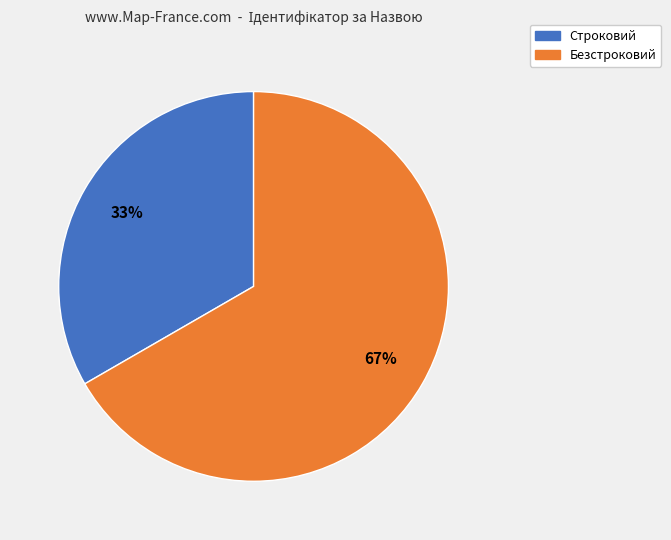

How many slices are in this pie chart?

2